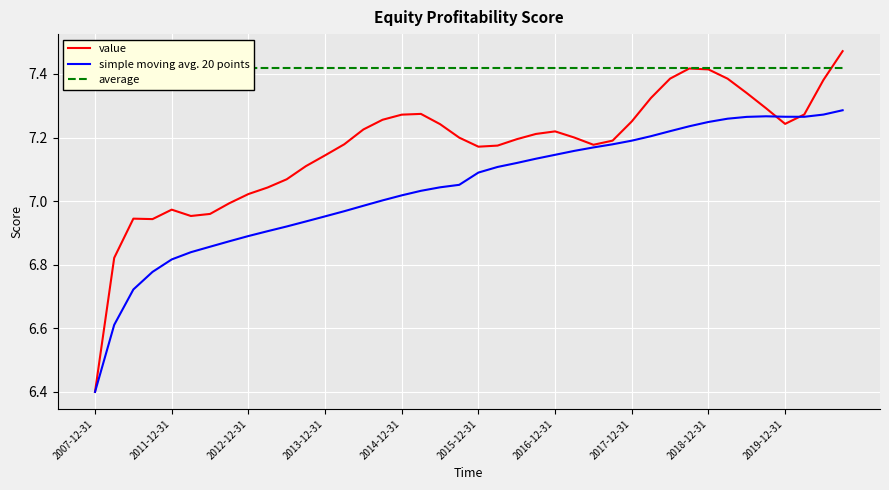

How many lines are shown in the chart?

3